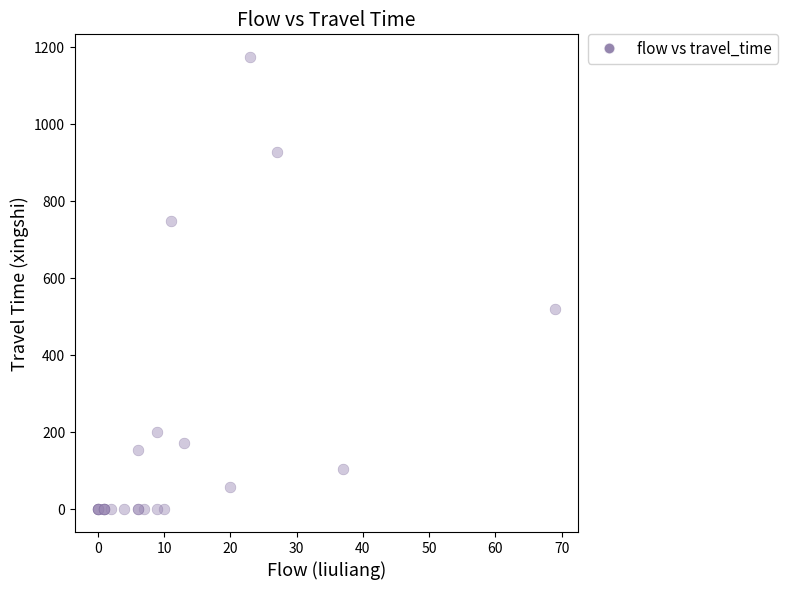

What Y value in the scatter plot is closest to 587?

519